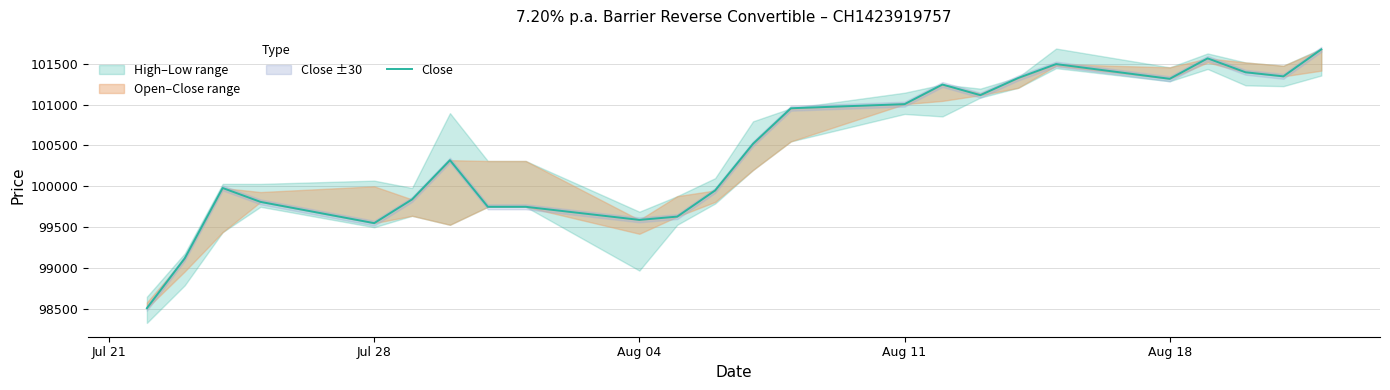

Reading left to right, extract all data points from this chart.

98510	99120	99980	99810	99550	99840	100320	99750	99750	99590	99630	99950	100520	100955	101005	101245	101115	101325	101495	101315	101565	101395	101345	101675